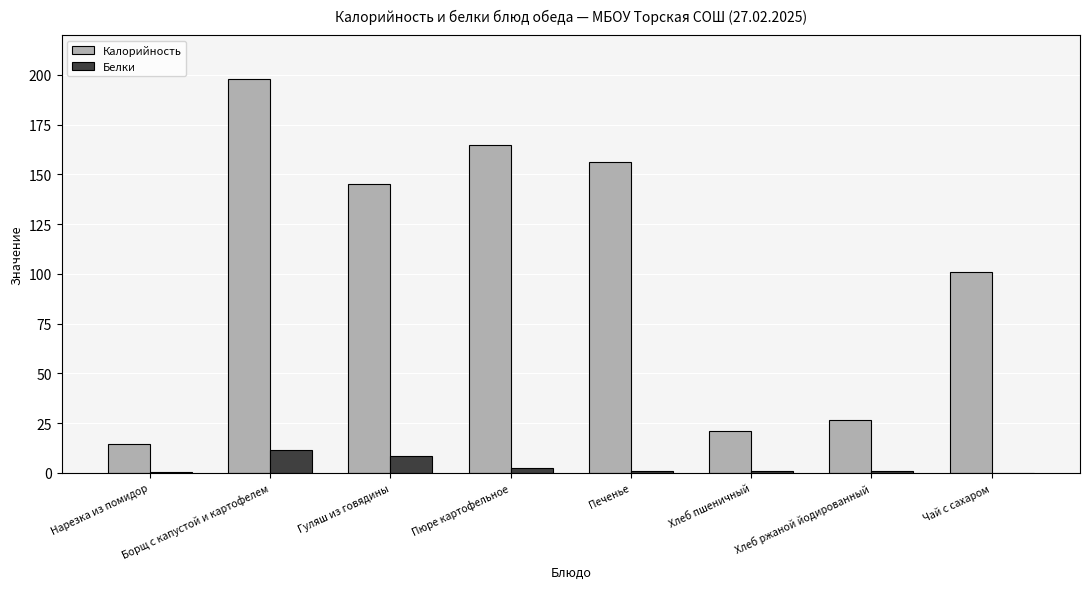

At which label does Калорийность first exceed 145?

Борщ с капустой и картофелем